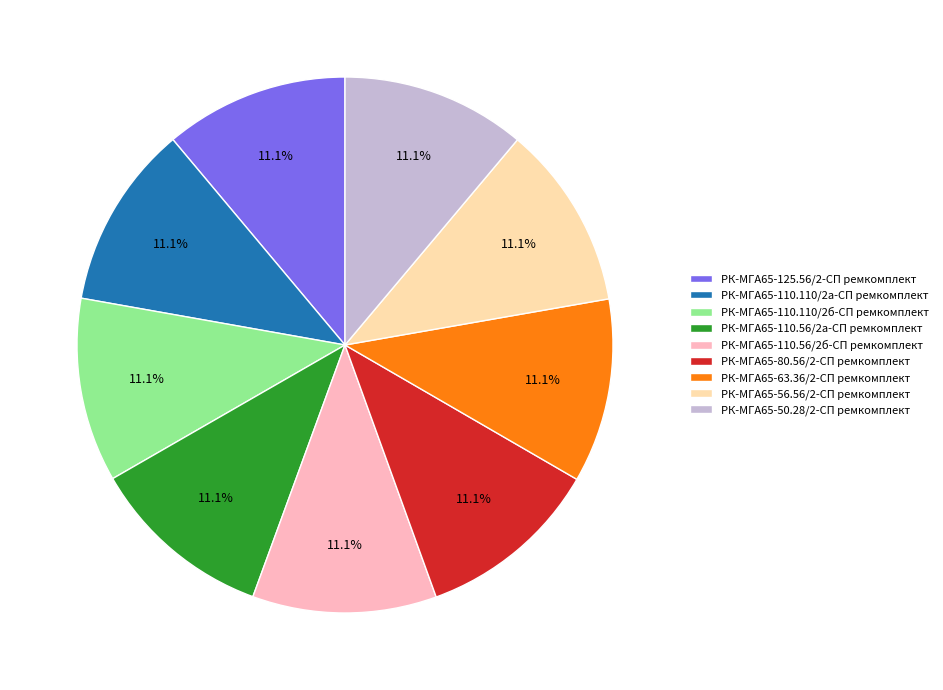

What percentage is the РК-МГА65-110.110/2а-СП ремкомплект slice, to the nearest percent?

11%